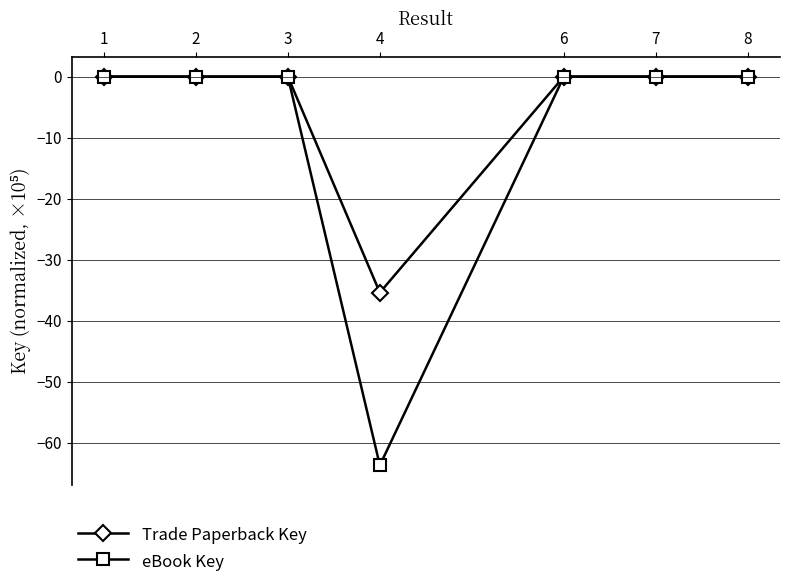

The eBook Key series shows -0.0 at 2. True or false?

True